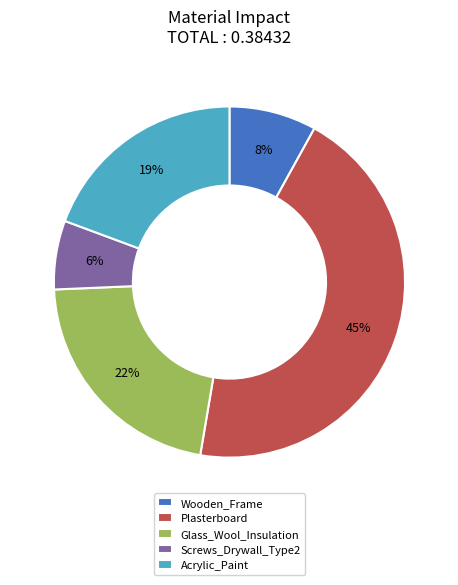

True or false: Acrylic_Paint accounts for 19% of the total.

True